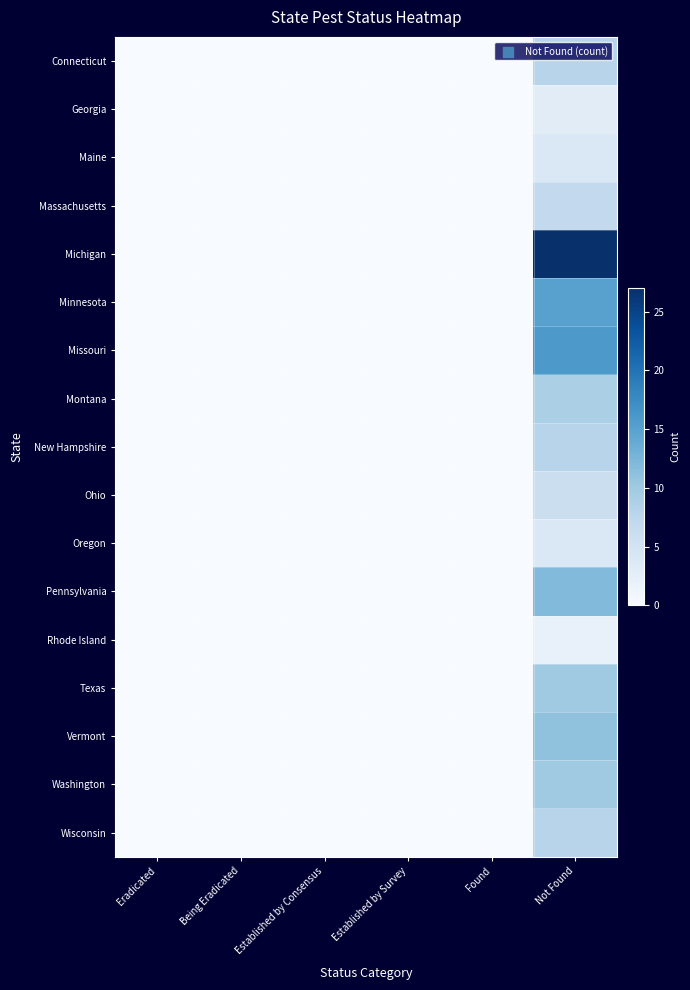

Which series has the largest total across all categories?

Michigan